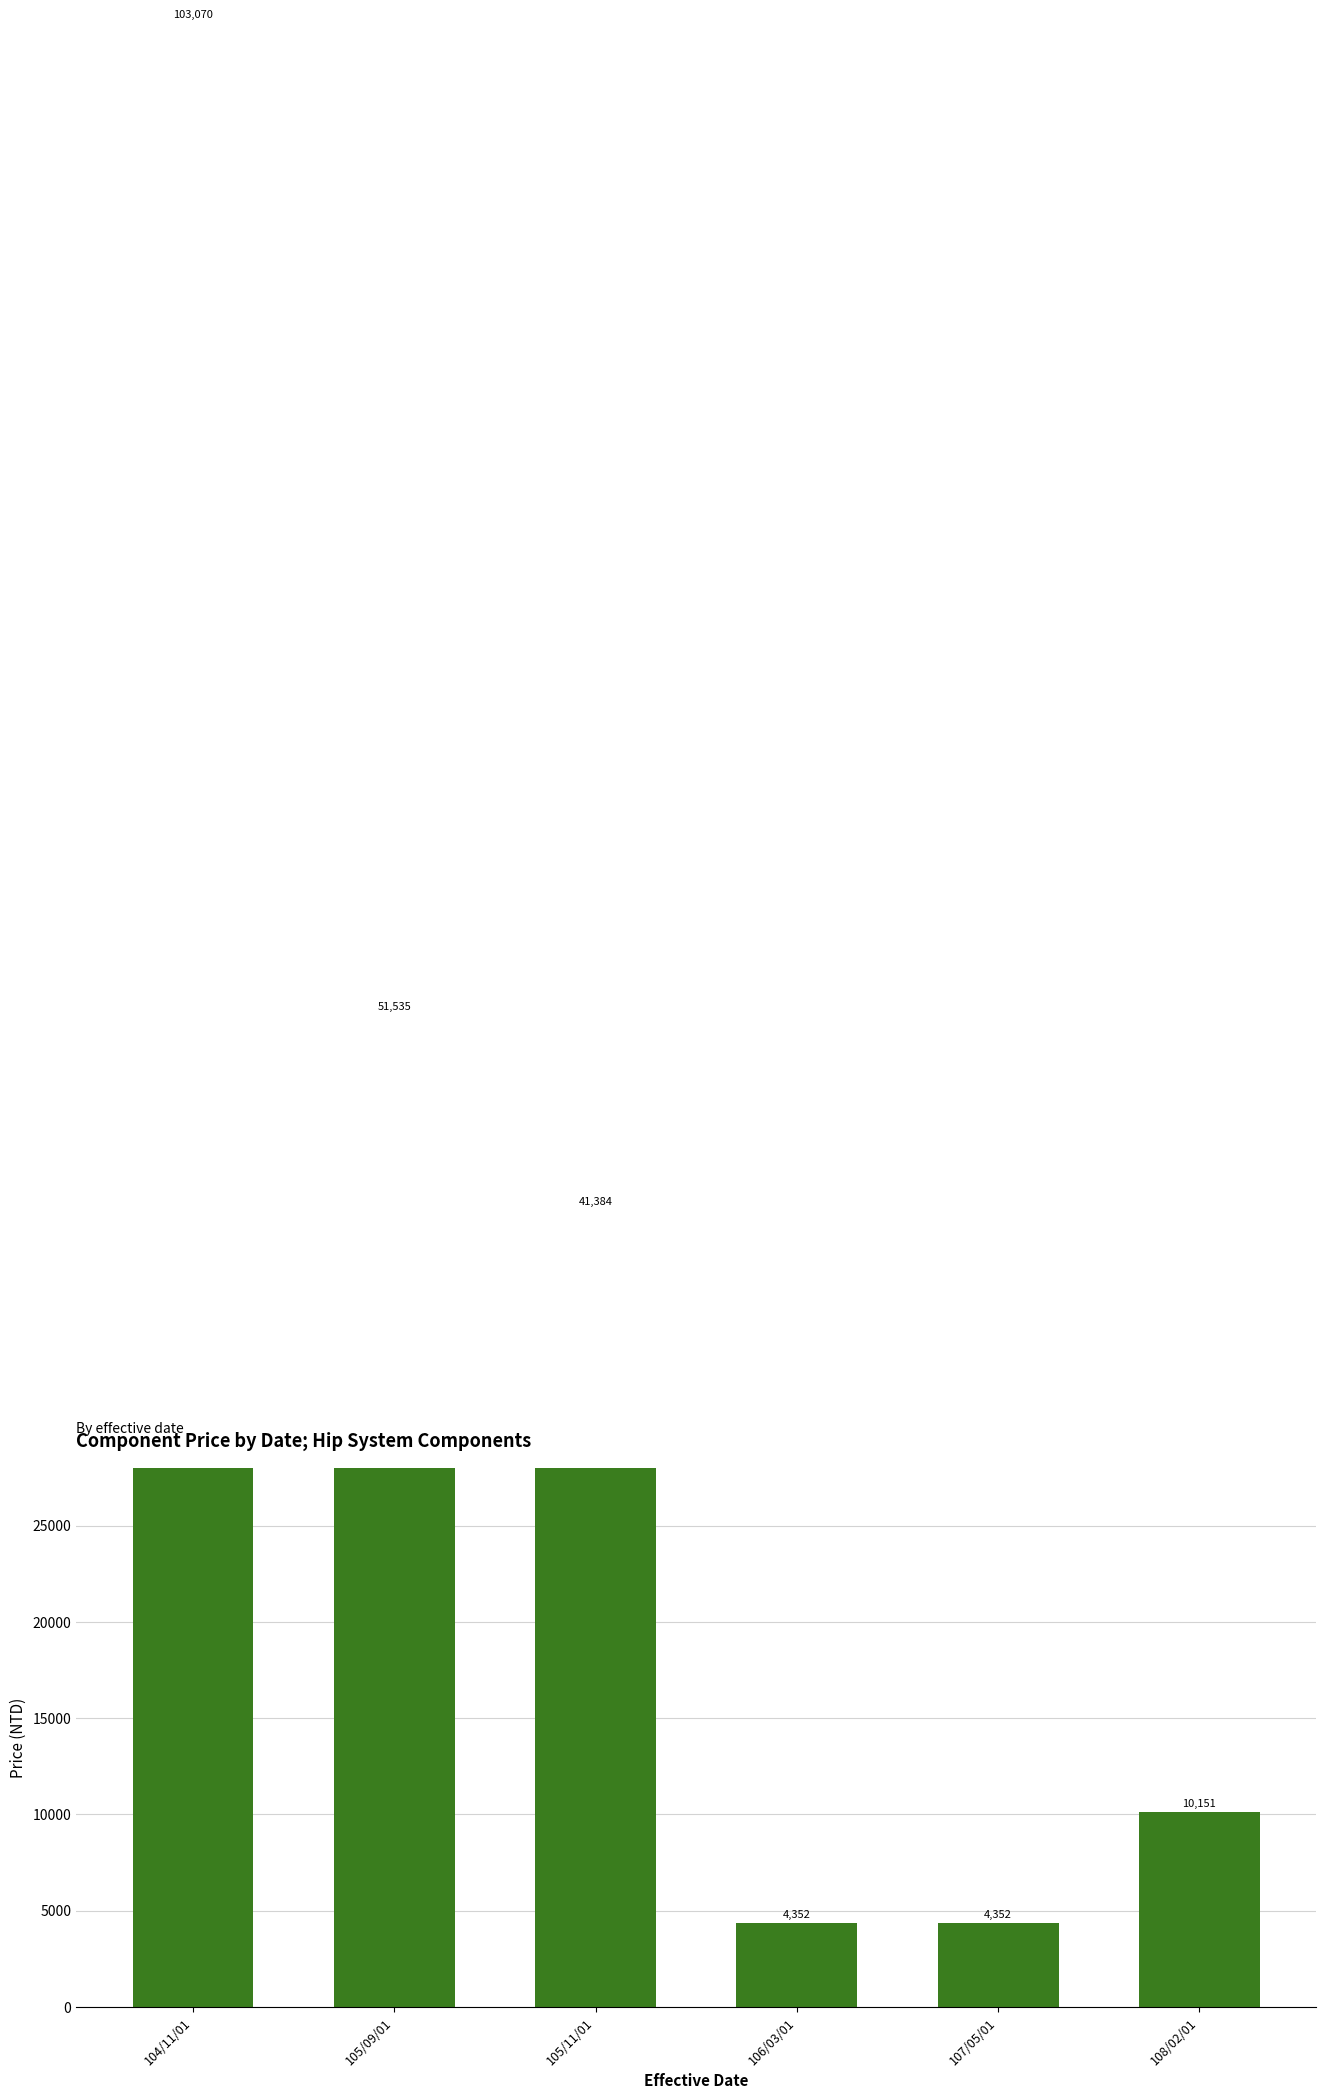

Approximately how many times larger is the value at 105/11/01 compared to 107/05/01?

9.5